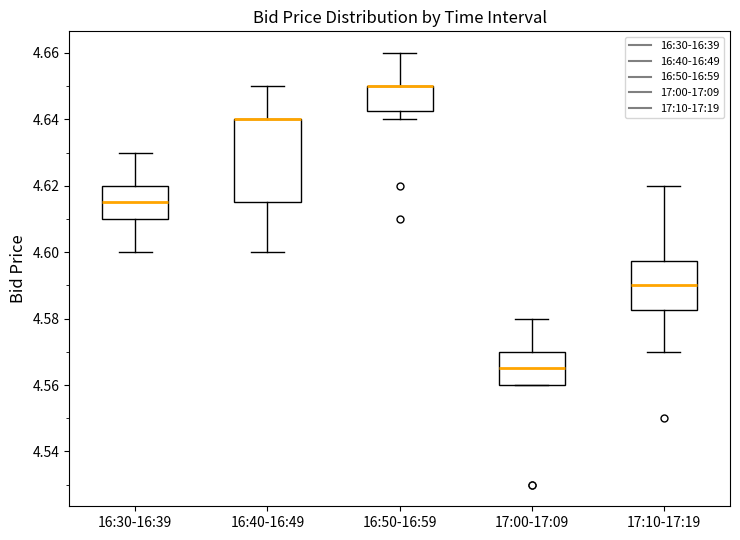

Where is the lower edge of the box for 16:40-16:49 on the y-axis? The values are not printed on the chart, so give them approximately, as read against the axis.

4.616